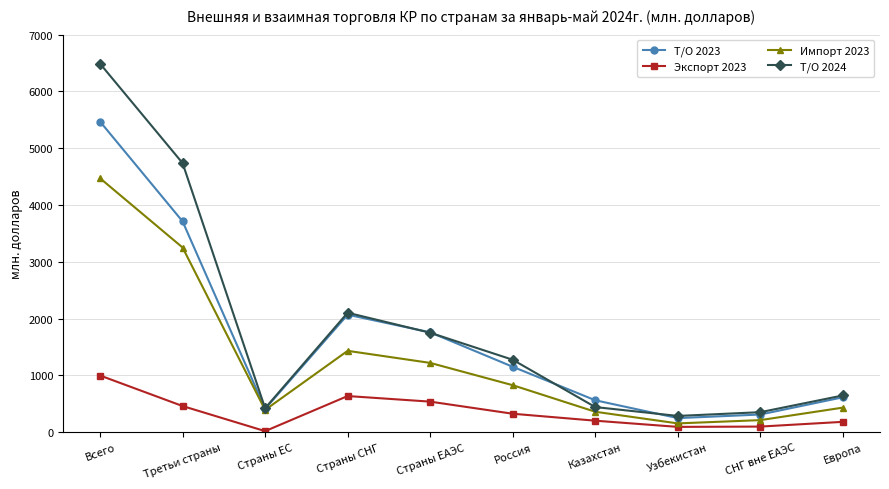

How many lines are shown in the chart?

4